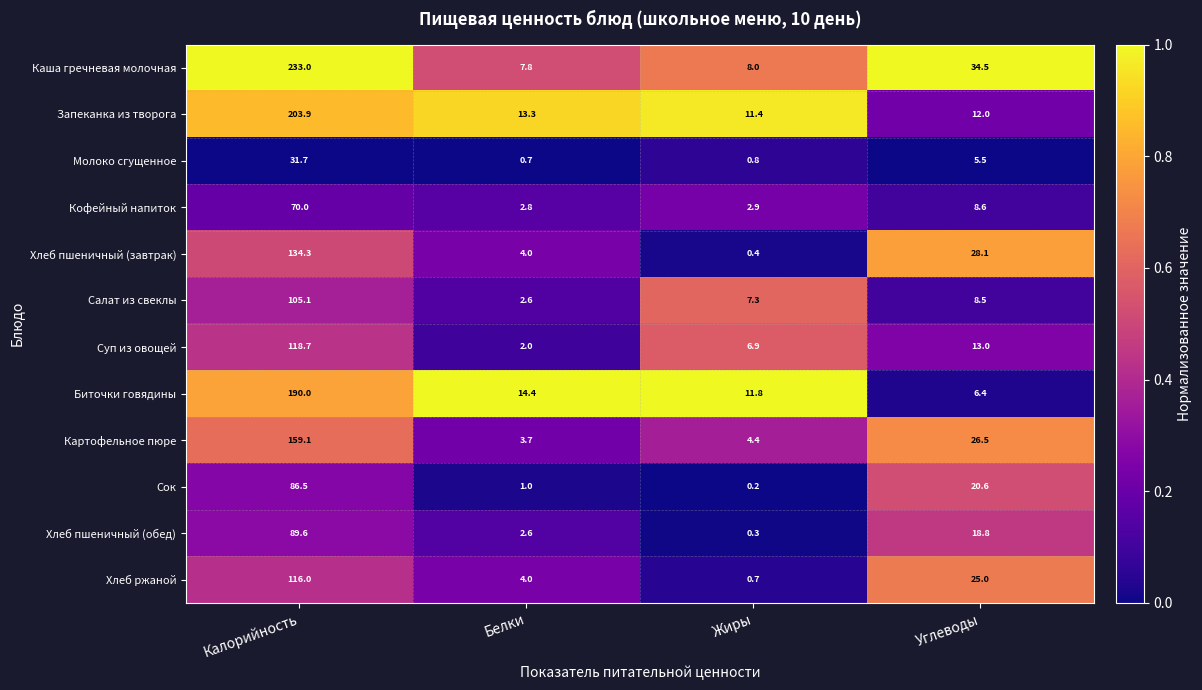

What is the average value of the Хлеб пшеничный (завтрак) series?

41.7